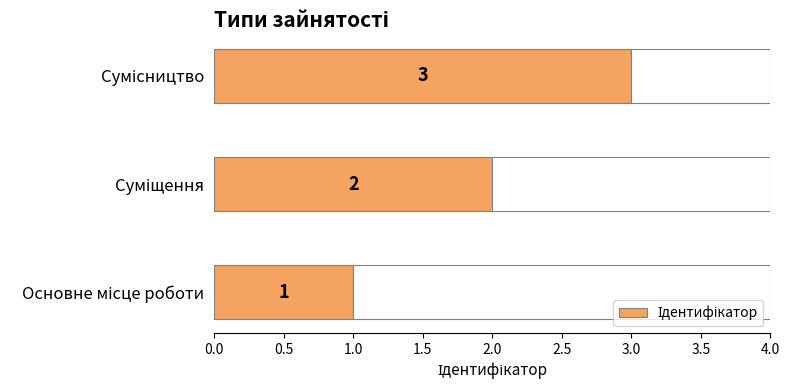

What is the sum of all values?

6